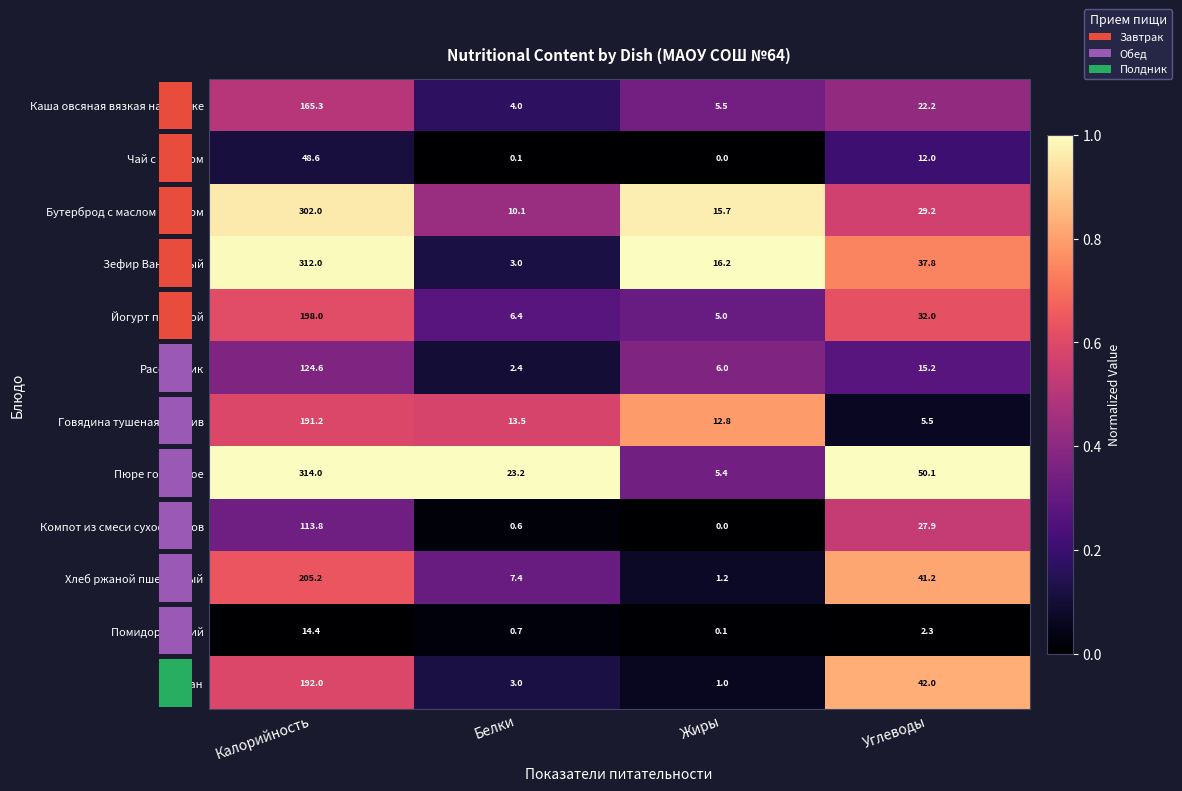

What is the greatest value displayed?

314.0